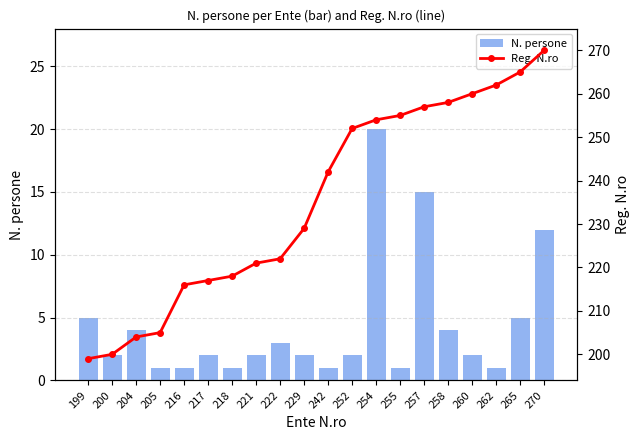

What is the average value of the N. persone series?

4